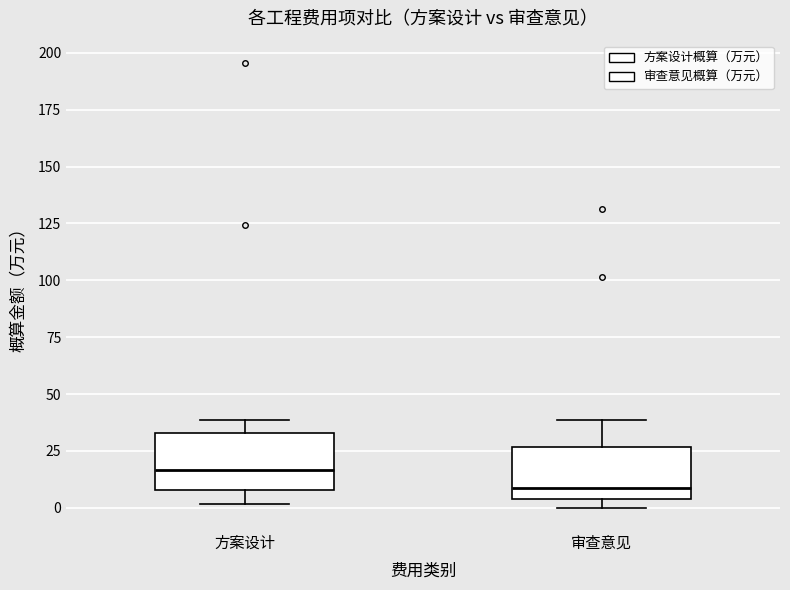

Reading left to right, read every box against the y-axis: the position of its median line, the range the box covers, and the ends of its whiskers. The values are not printed on the chart, so give them approximately, as read against the axis.

方案设计: median 15, box 10 to 35, whiskers 0 to 40
审查意见: median 10, box 5 to 25, whiskers 0 to 40